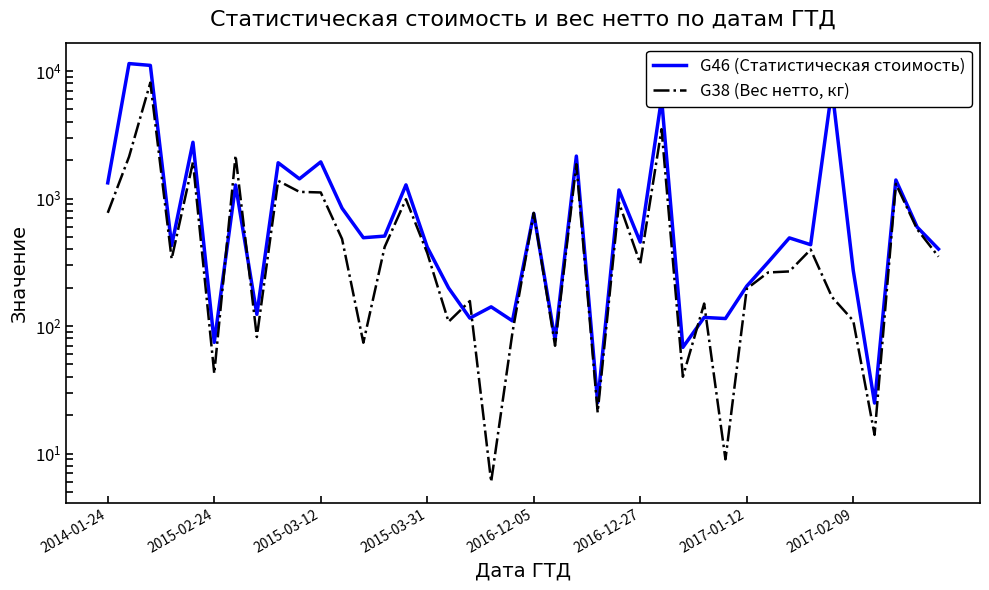

Rank the series by their average value, from highest to lowest.

G46 (Статистическая стоимость), G38 (Вес нетто, кг)